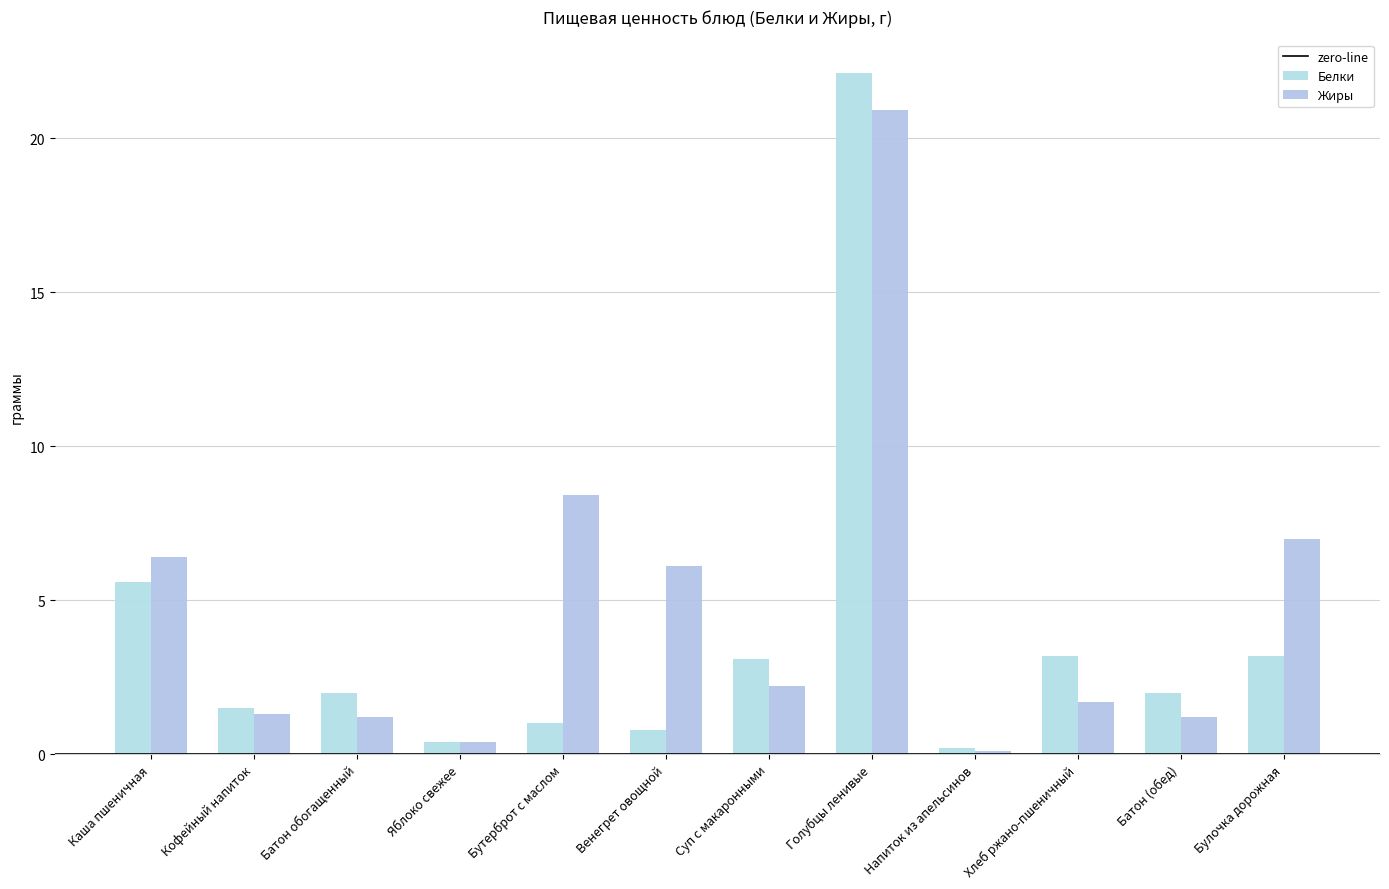

Reading left to right, list all the values displayed in this chart.

Белки: Каша пшеничная=5.6	Кофейный напиток=1.5	Батон обогащенный=2.0	Яблоко свежее=0.4	Бутерброт с маслом=1.0	Венегрет овощной=0.8	Суп с макаронными=3.1	Голубцы ленивые=22.1	Напиток из апельсинов=0.2	Хлеб ржано-пшеничный=3.2	Батон (обед)=2.0	Булочка дорожная=3.2
Жиры: Каша пшеничная=6.4	Кофейный напиток=1.3	Батон обогащенный=1.2	Яблоко свежее=0.4	Бутерброт с маслом=8.4	Венегрет овощной=6.1	Суп с макаронными=2.2	Голубцы ленивые=20.9	Напиток из апельсинов=0.1	Хлеб ржано-пшеничный=1.7	Батон (обед)=1.2	Булочка дорожная=7.0